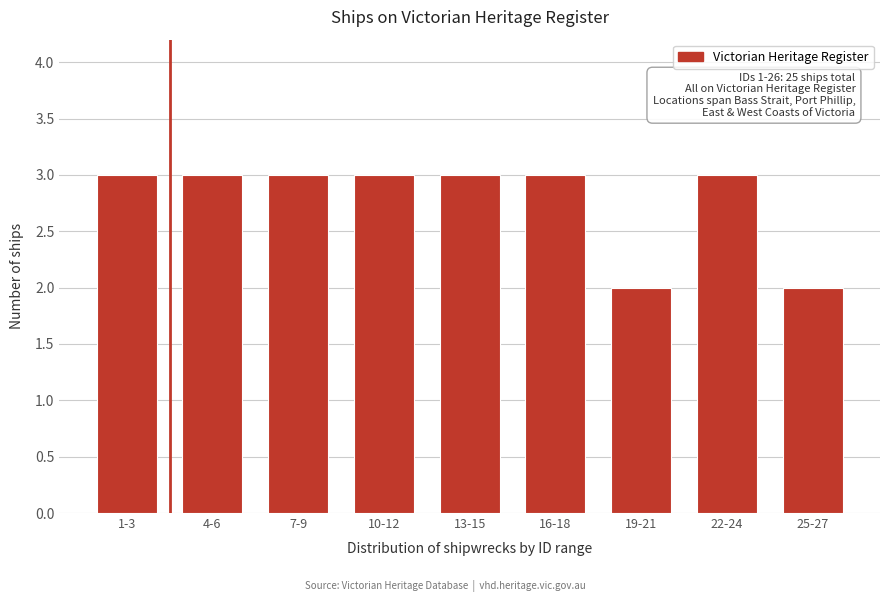

Reading left to right, extract all data points from this chart.

1-3=3	4-6=3	7-9=3	10-12=3	13-15=3	16-18=3	19-21=2	22-24=3	25-27=2